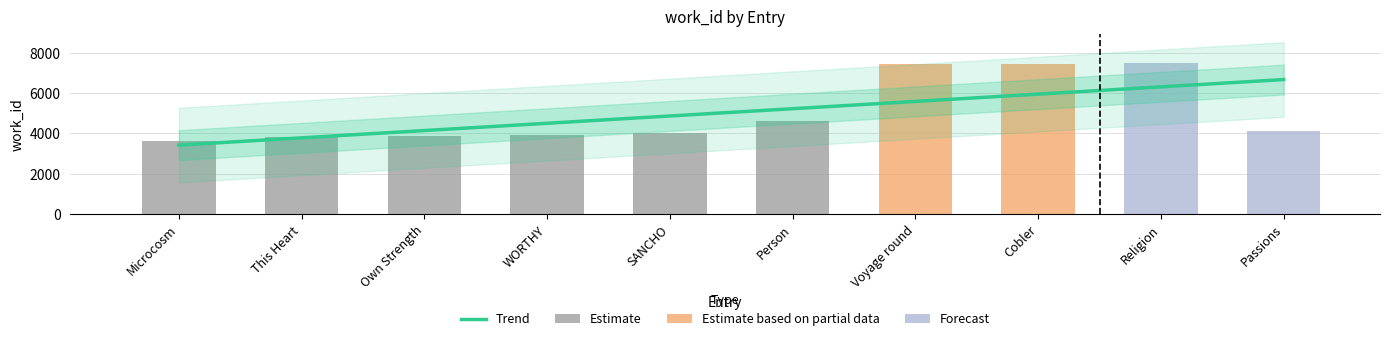

What is the change in value from Microcosm to Voyage round?

+3856